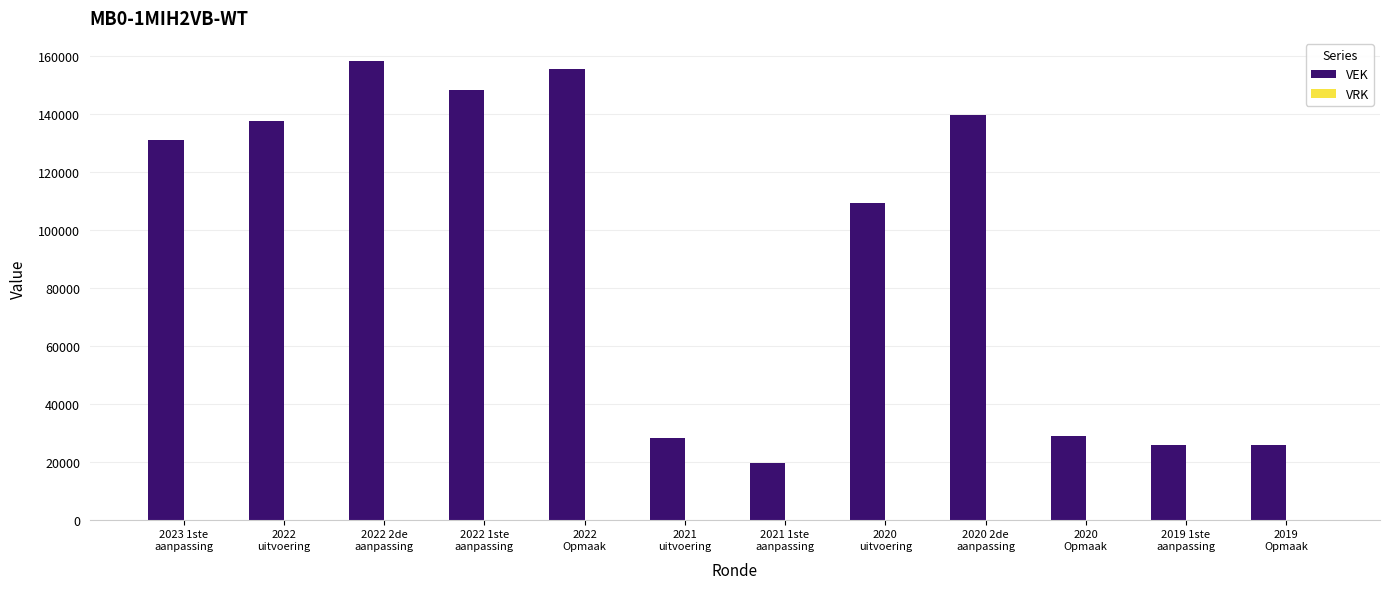

What is the value of the 3rd bar from the left?

158284